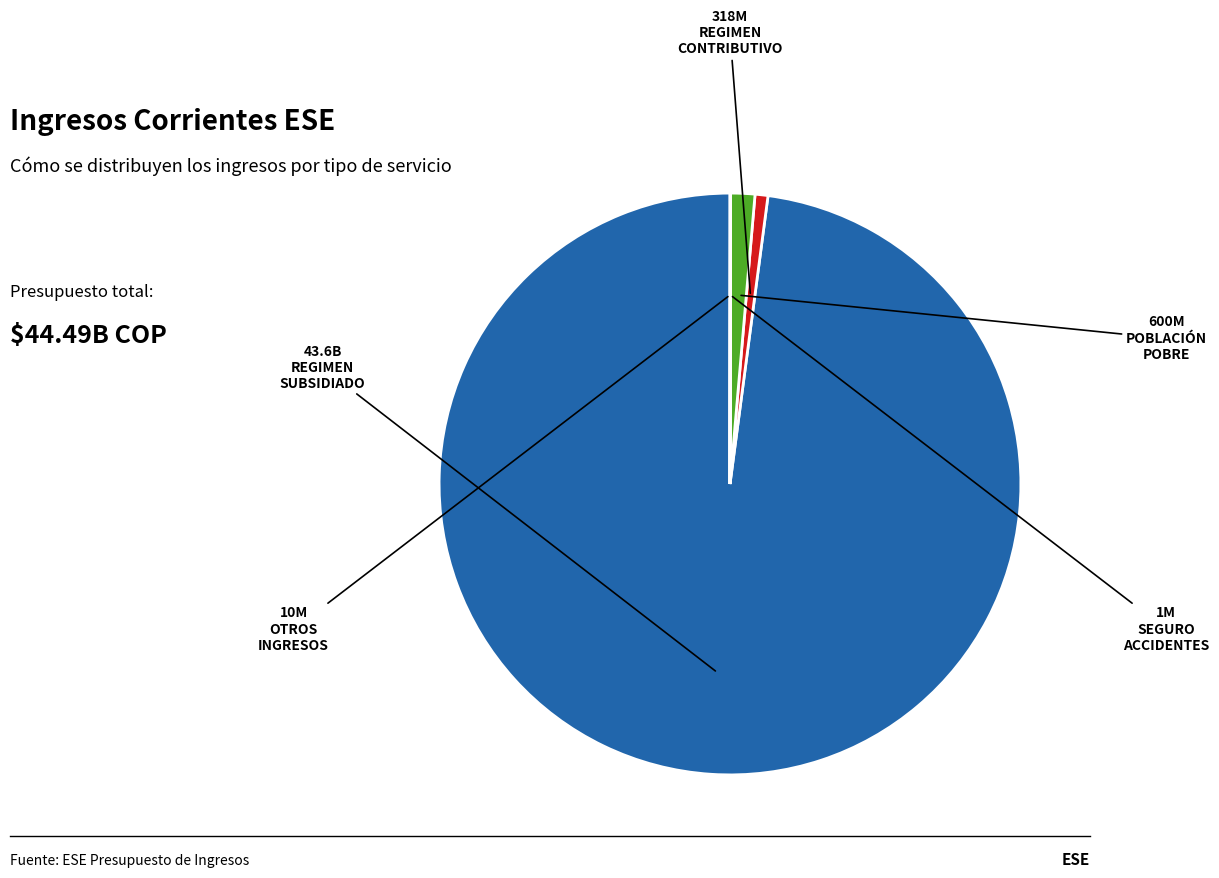

Is there a majority slice in this chart?

Yes